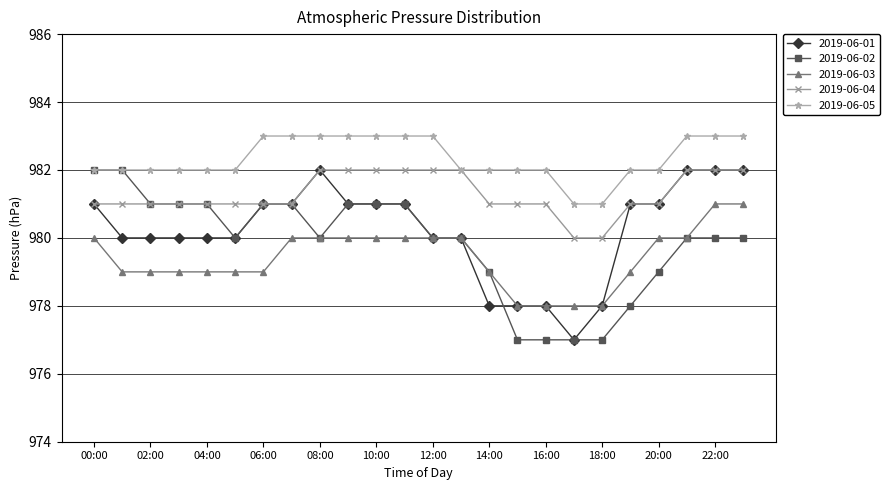

True or false: 2019-06-02 and 2019-06-01 cross at least once.

True